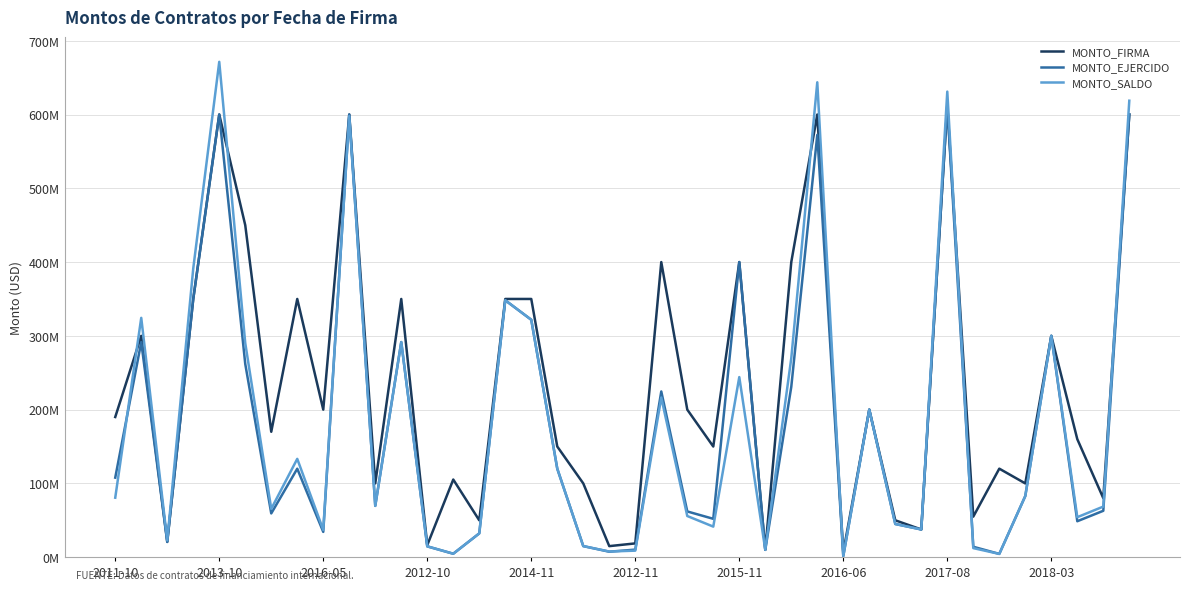

Does the chart have visible grid lines?

Yes